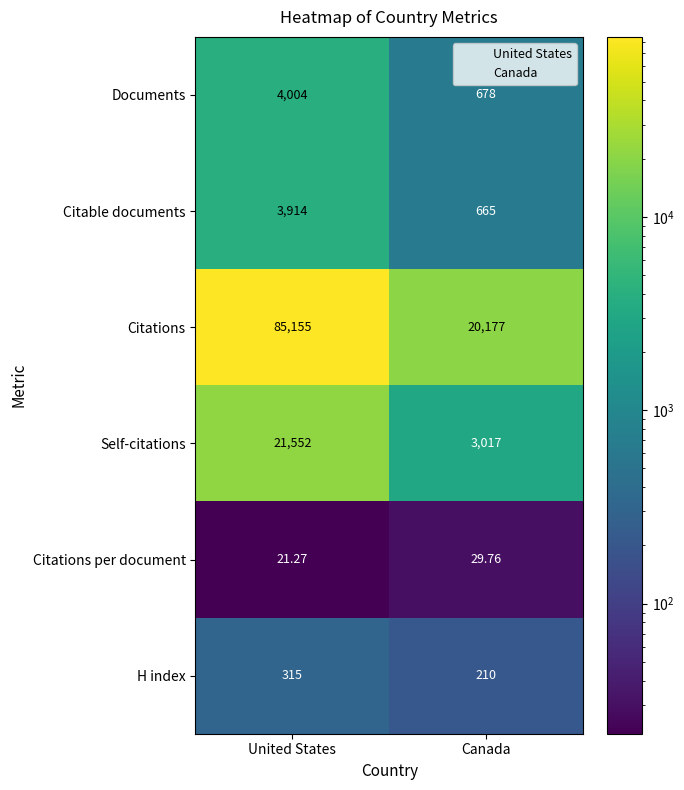

Which category has the lowest value in the H index series?

Canada